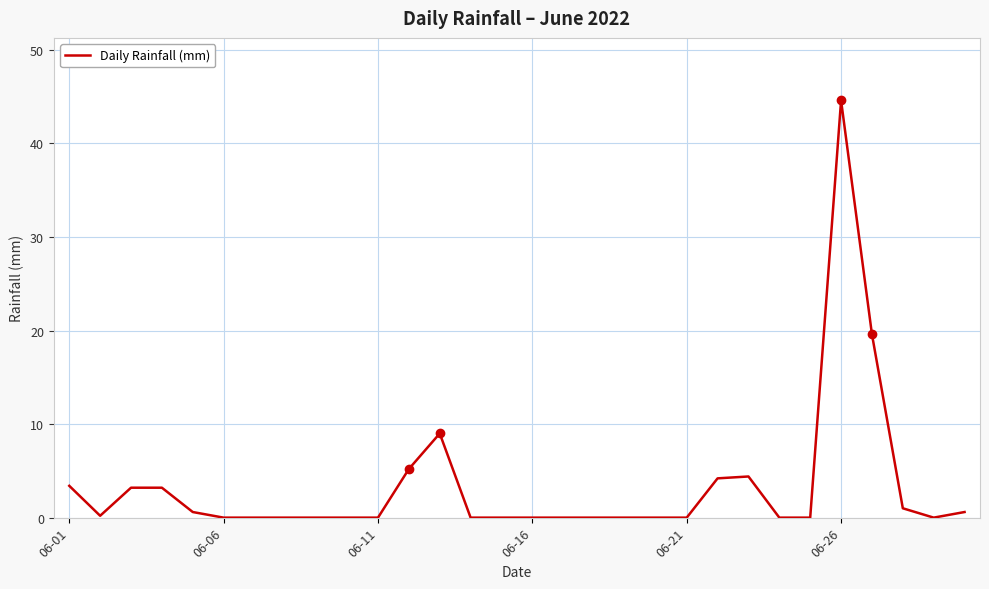

What is the difference between the maximum and minimum values?

44.6